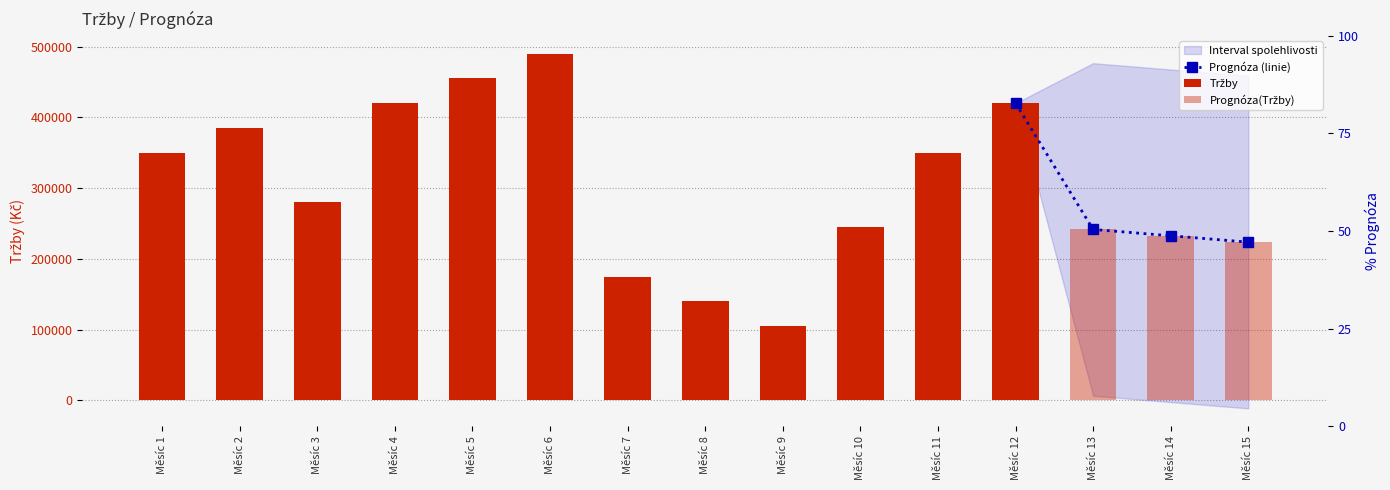

What is the change in value from 1 to 6?

+140000